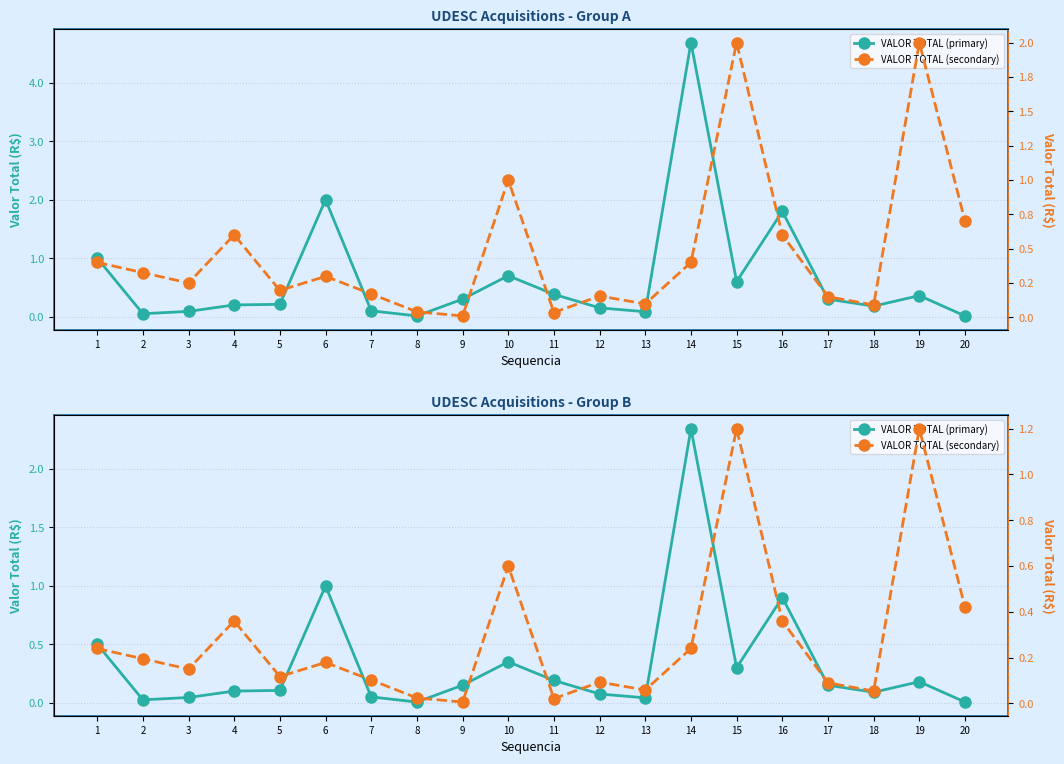

What is the sum of all VALOR TOTAL (secondary) values?

5.7